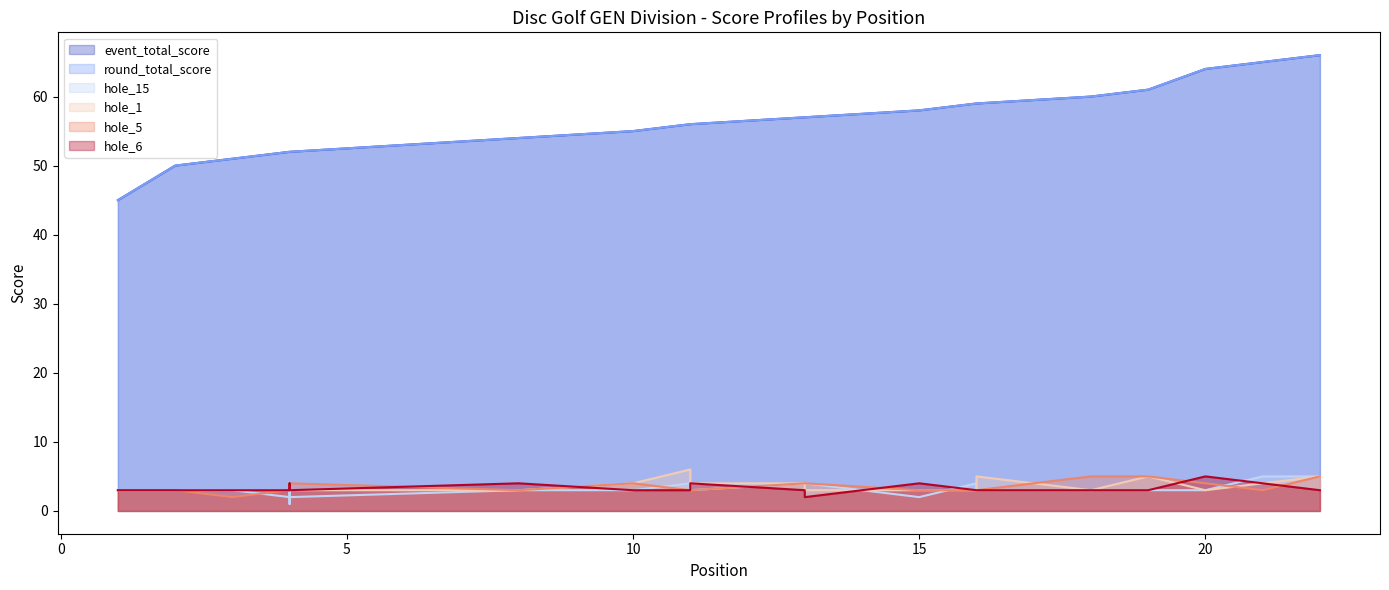

Is it true that hole_5 equals 4 at 21?

False